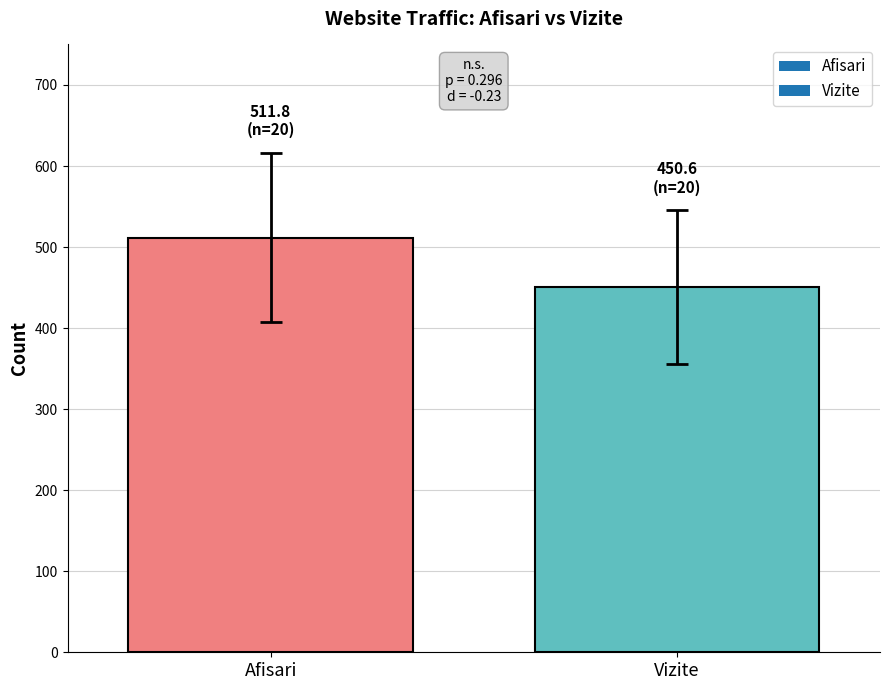

What is the sum of all values?

962.4